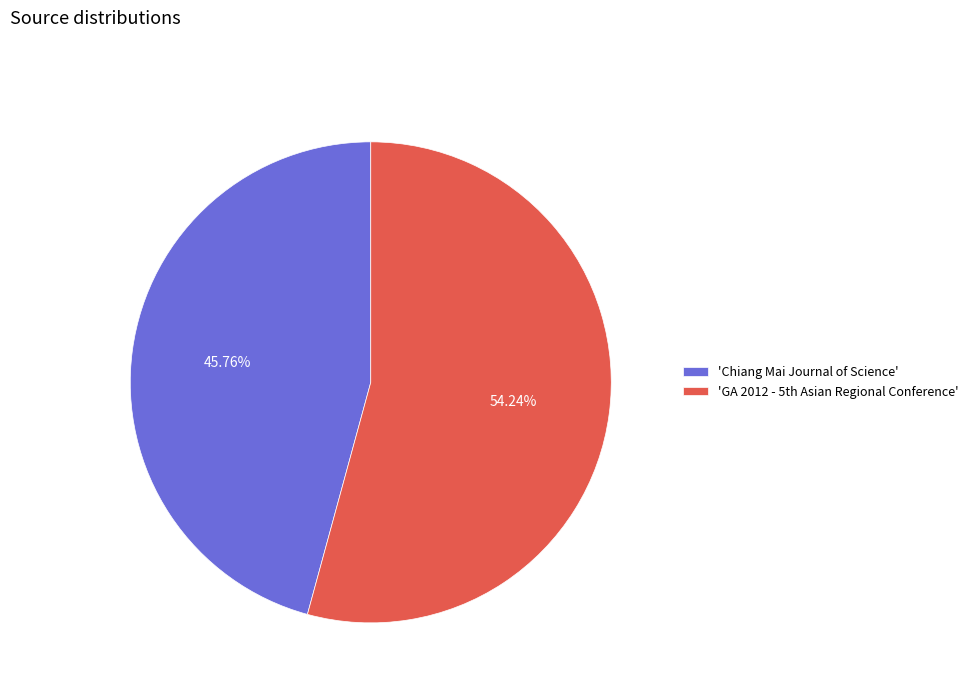

Which slice is the smallest?

'Chiang Mai Journal of Science'